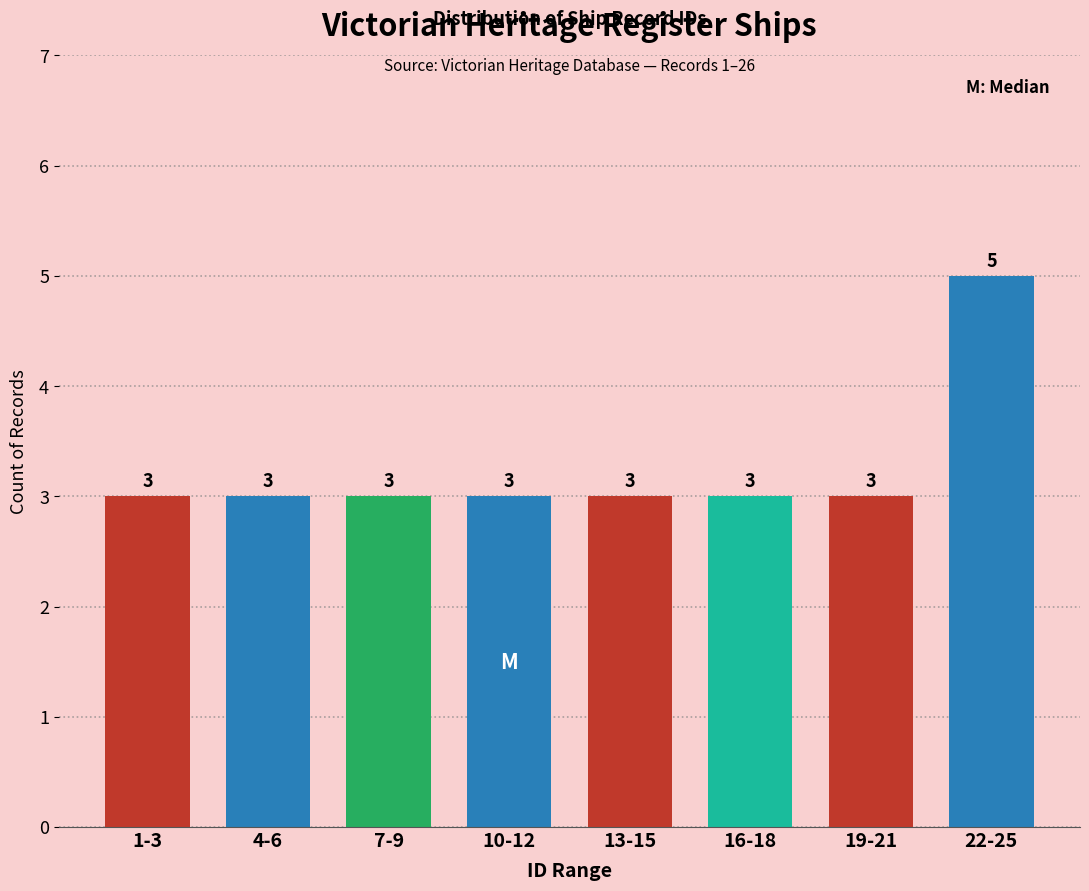

Reading right to left, extract all data points from this chart.

22-25=5	19-21=3	16-18=3	13-15=3	10-12=3	7-9=3	4-6=3	1-3=3